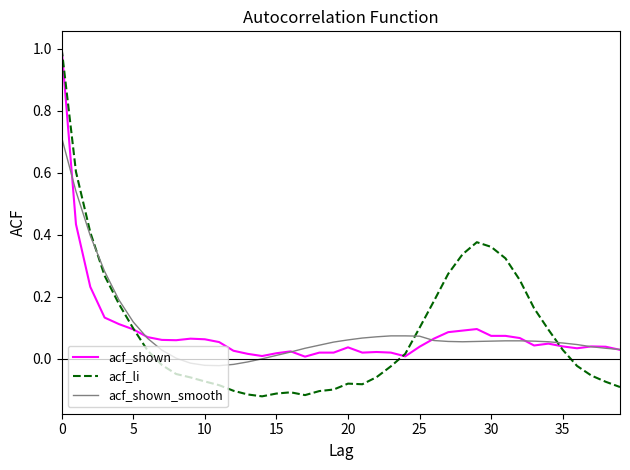

What is the maximum value for acf_shown?

1.0